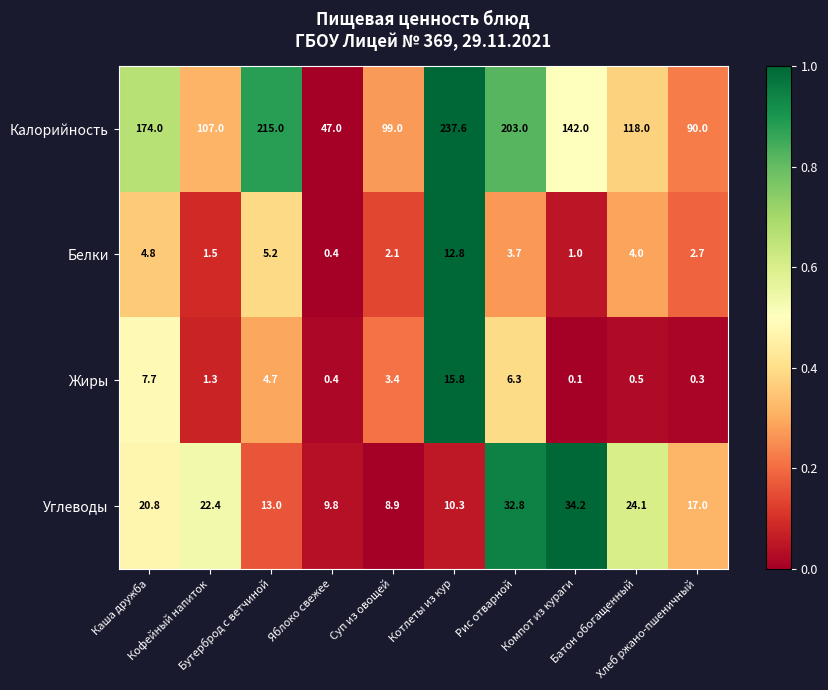

List the series in order of their peak value, highest first.

Калорийность, Углеводы, Жиры, Белки